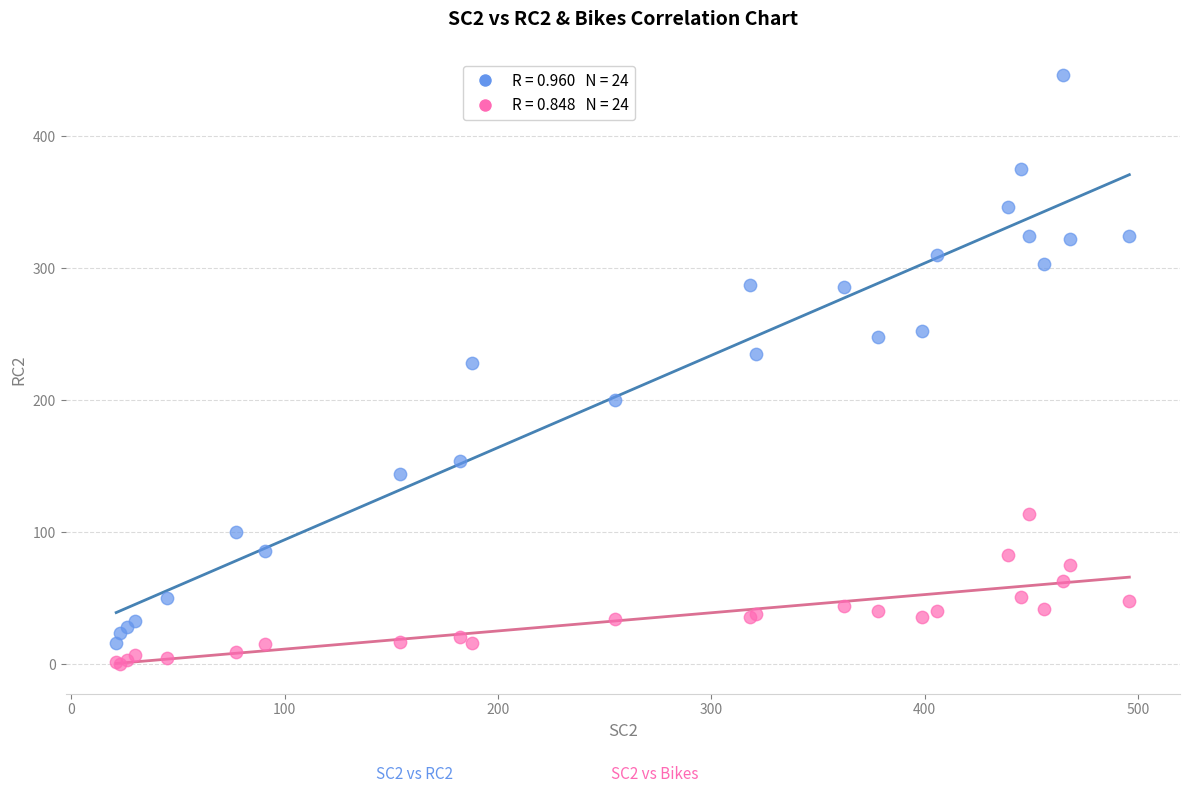

Across all series, what Y value is closest to 223?

228